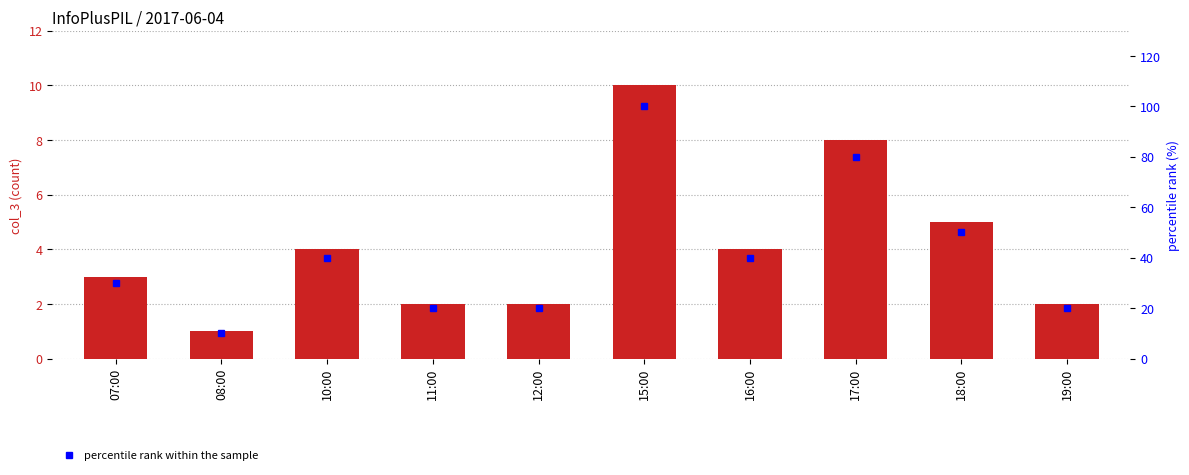

What is the value of the col_3 bar at the 6th from the left?

10